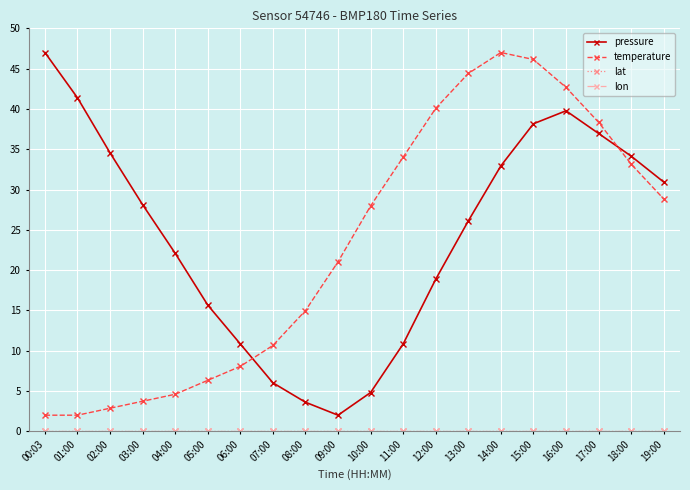

Reading right to left, transcribe all the data shown in this chart.

pressure: 19:00=30.9	18:00=34.1	17:00=37.0	16:00=39.8	15:00=38.2	14:00=32.9	13:00=26.1	12:00=18.9	11:00=10.8	10:00=4.8	09:00=2.0	08:00=3.6	07:00=6.0	06:00=10.8	05:00=15.7	04:00=22.1	03:00=28.1	02:00=34.5	01:00=41.4	00:03=47.0
temperature: 19:00=28.8	18:00=33.2	17:00=38.3	16:00=42.7	15:00=46.1	14:00=47.0	13:00=44.4	12:00=40.1	11:00=34.0	10:00=28.0	09:00=21.0	08:00=15.0	07:00=10.7	06:00=8.1	05:00=6.3	04:00=4.6	03:00=3.7	02:00=2.9	01:00=2.0	00:03=2.0
lat: 19:00=0.0	18:00=0.0	17:00=0.0	16:00=0.0	15:00=0.0	14:00=0.0	13:00=0.0	12:00=0.0	11:00=0.0	10:00=0.0	09:00=0.0	08:00=0.0	07:00=0.0	06:00=0.0	05:00=0.0	04:00=0.0	03:00=0.0	02:00=0.0	01:00=0.0	00:03=0.0
lon: 19:00=0.0	18:00=0.0	17:00=0.0	16:00=0.0	15:00=0.0	14:00=0.0	13:00=0.0	12:00=0.0	11:00=0.0	10:00=0.0	09:00=0.0	08:00=0.0	07:00=0.0	06:00=0.0	05:00=0.0	04:00=0.0	03:00=0.0	02:00=0.0	01:00=0.0	00:03=0.0